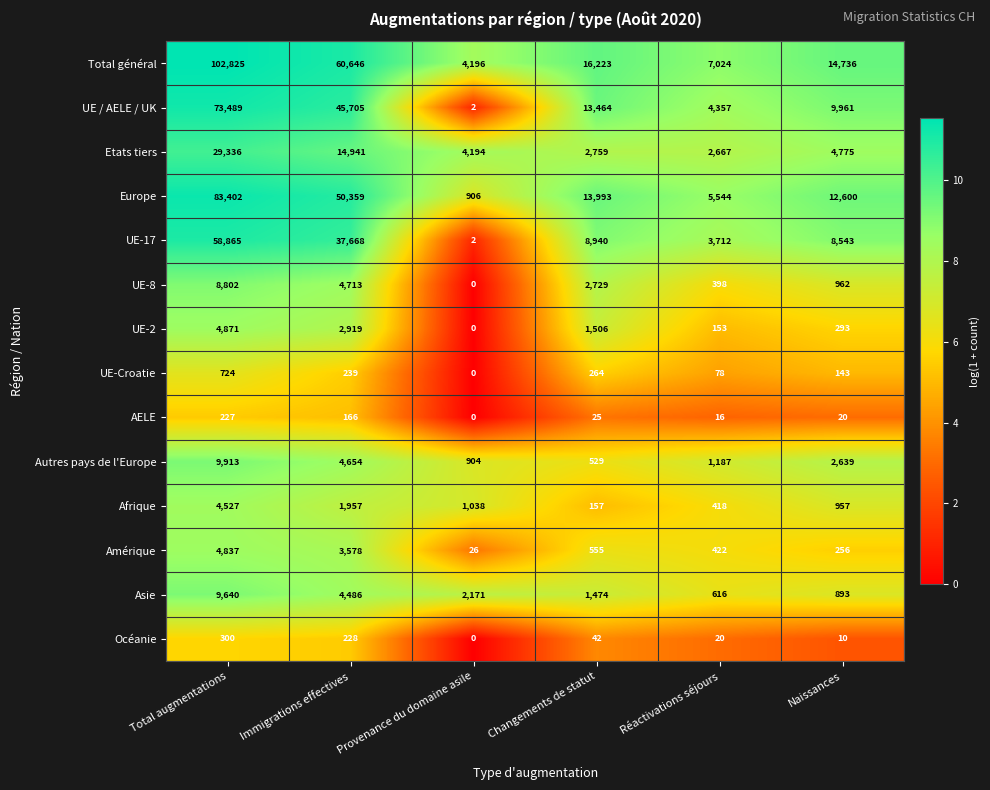

What is the difference between the Océanie values at Immigrations effectives and Provenance du domaine asile?

228